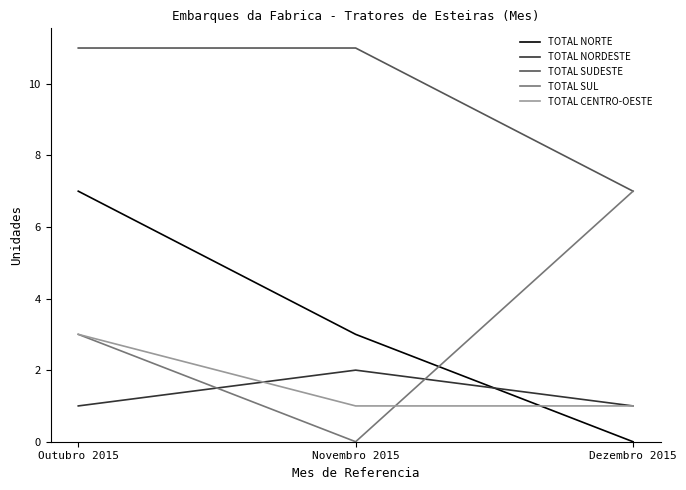

What is the total value across all series at Outubro 2015?

25